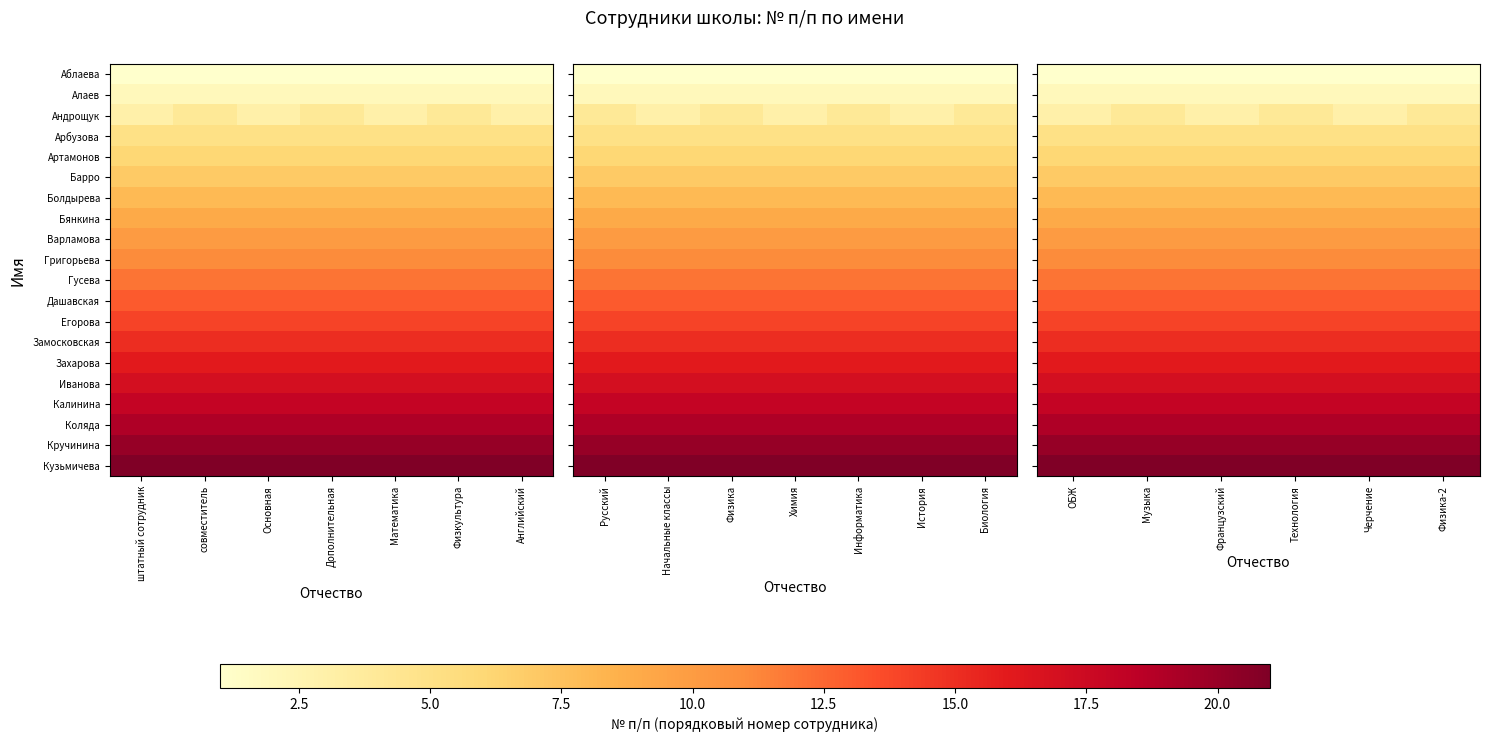

What is the minimum value for Иванова?

17